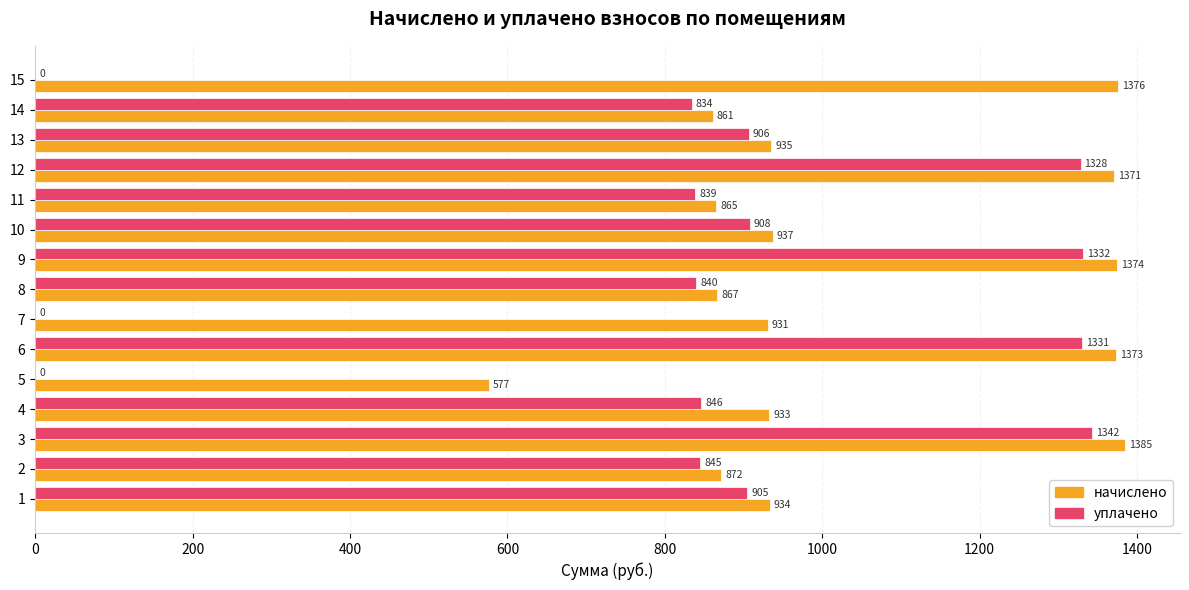

Which series changed the most between 1 and 11?

начислено